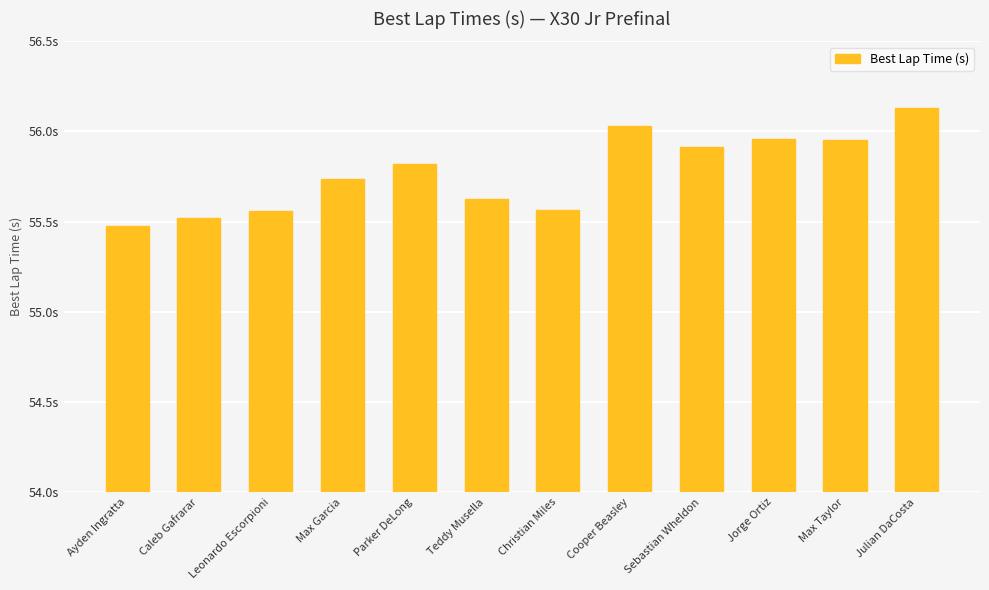

What is the label of the 10th bar from the right?

Leonardo Escorpioni